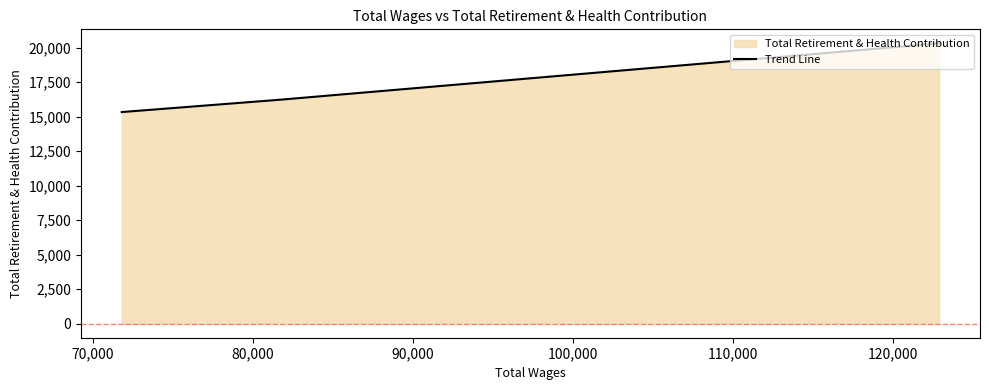

Reading left to right, extract all data points from this chart.

15335	16235	20313